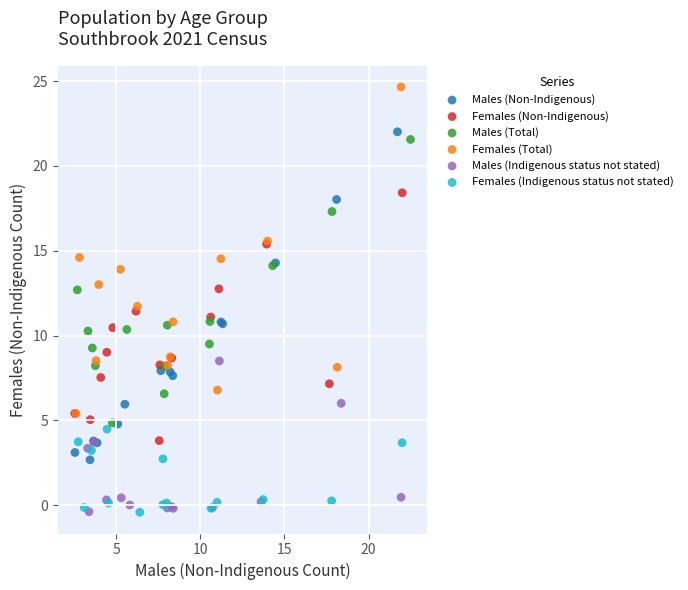

Which series reaches the maximum Y coordinate?

Females (Total)